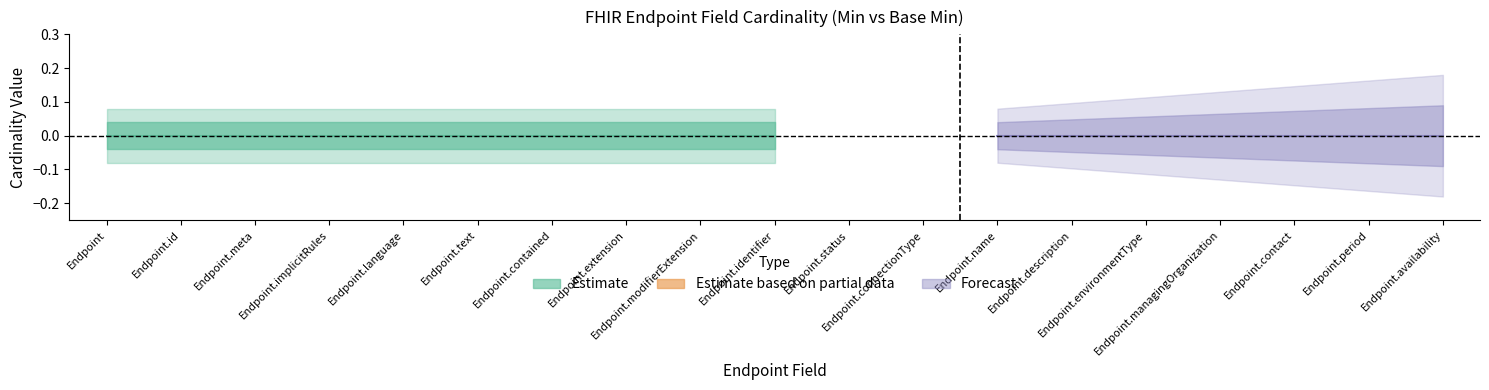

Is it true that Base Min equals 0 at Endpoint.id?

True